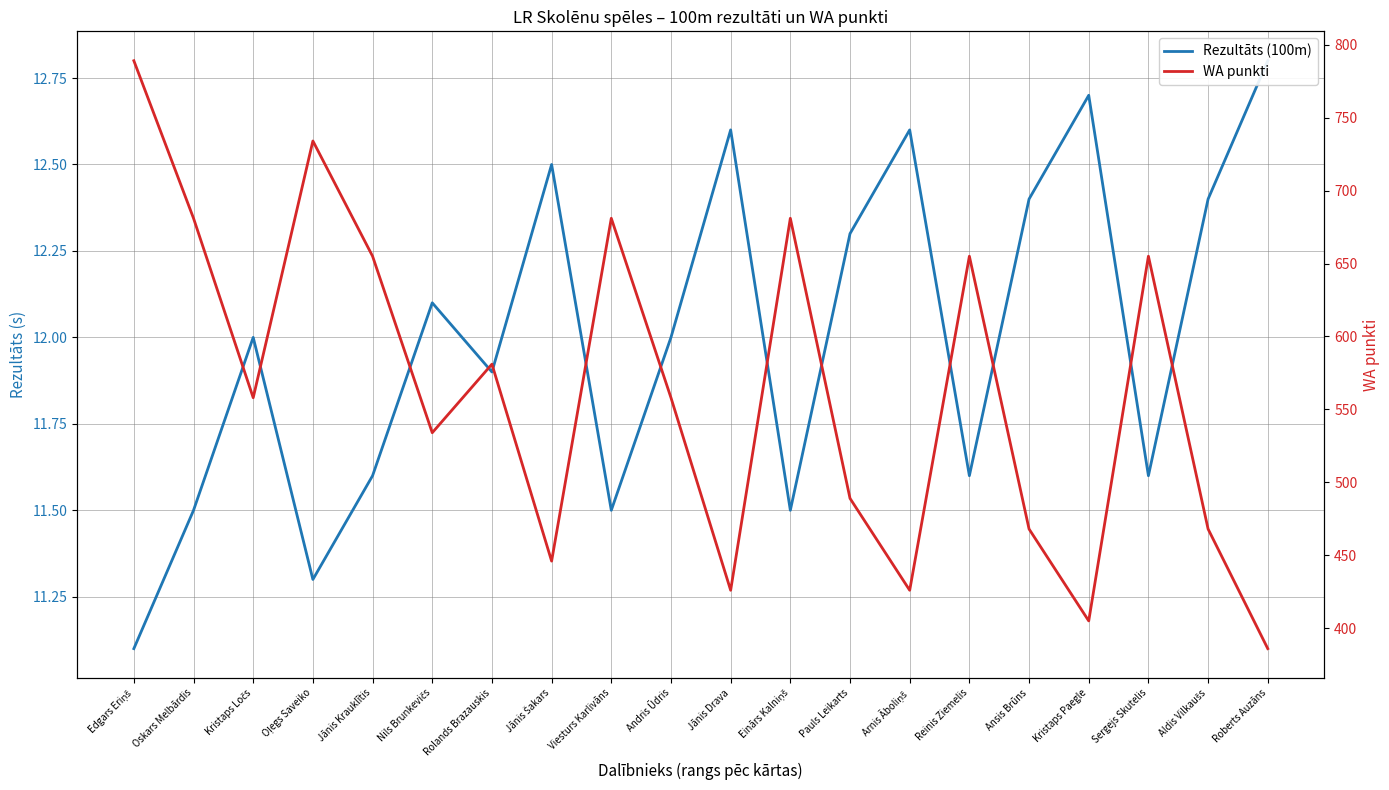

What is the spread (max minus min) of values at Roberts Auzāns?

373.2